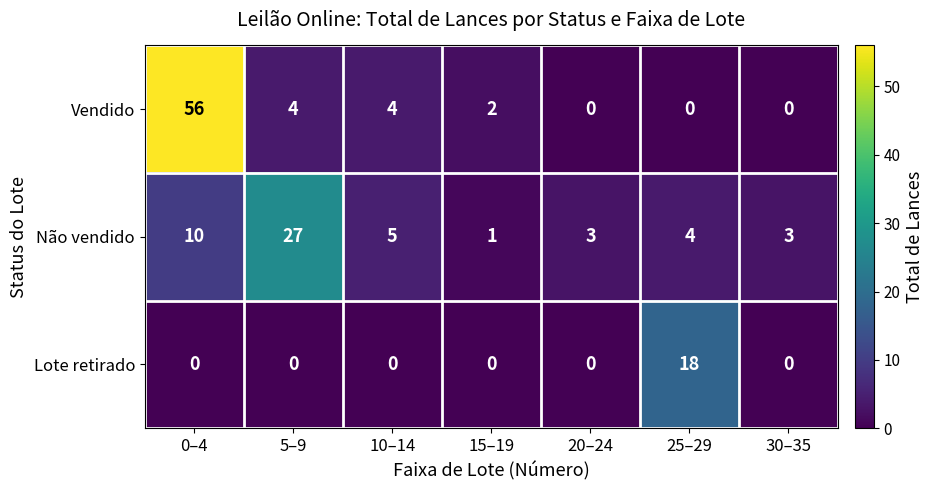

Is it true that Lote retirado equals 6 at 15–19?

False